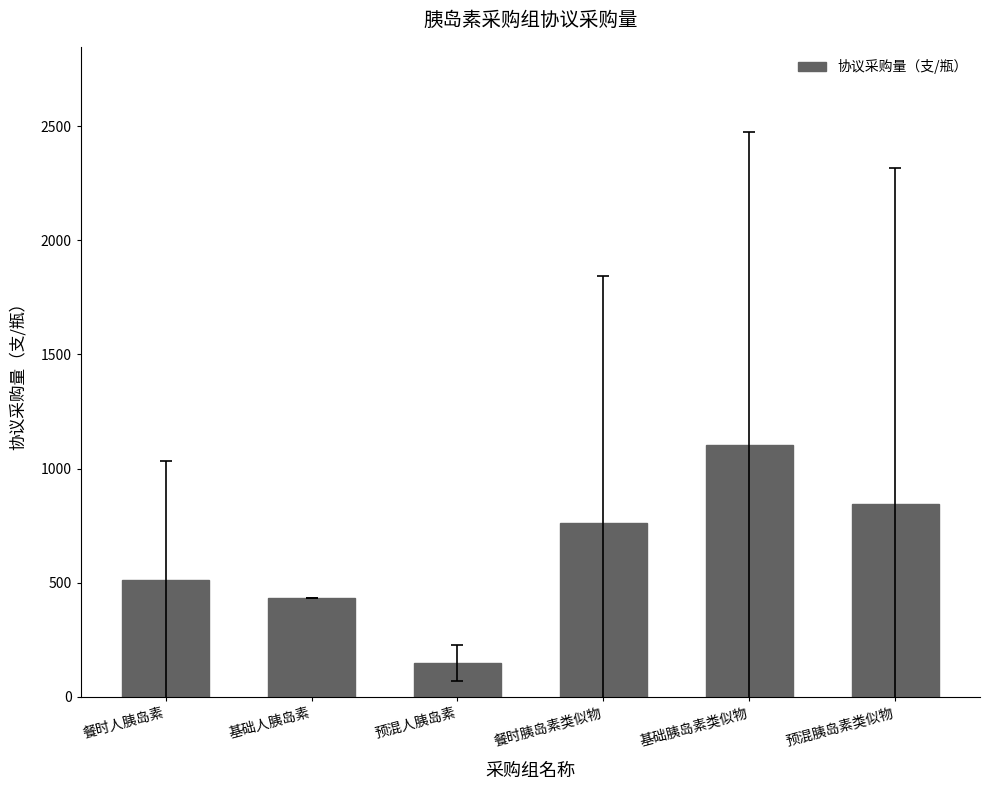

What is the smallest value displayed?

149.0